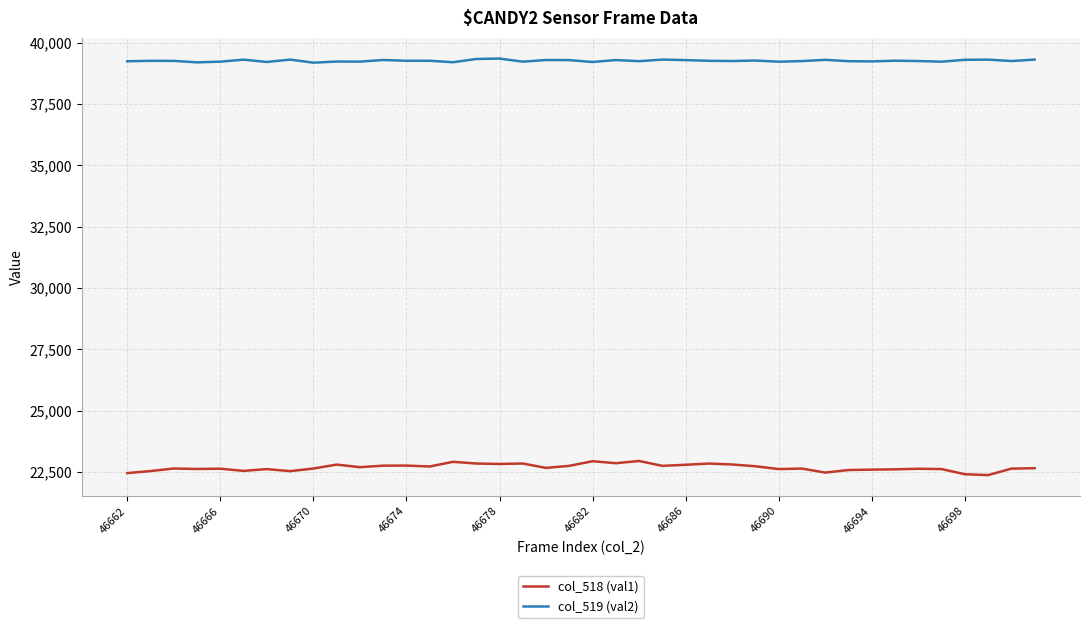

True or false: col_518 (val1) and col_519 (val2) intersect in this chart.

False